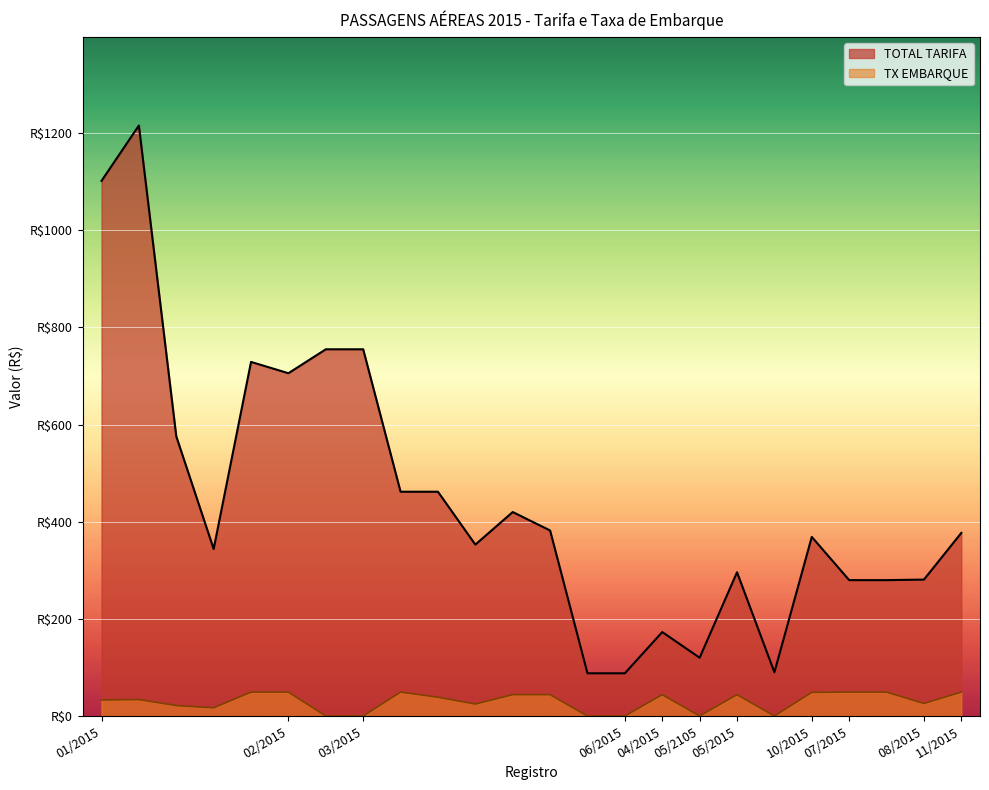

Does the chart display data point markers on the line(s)?

No